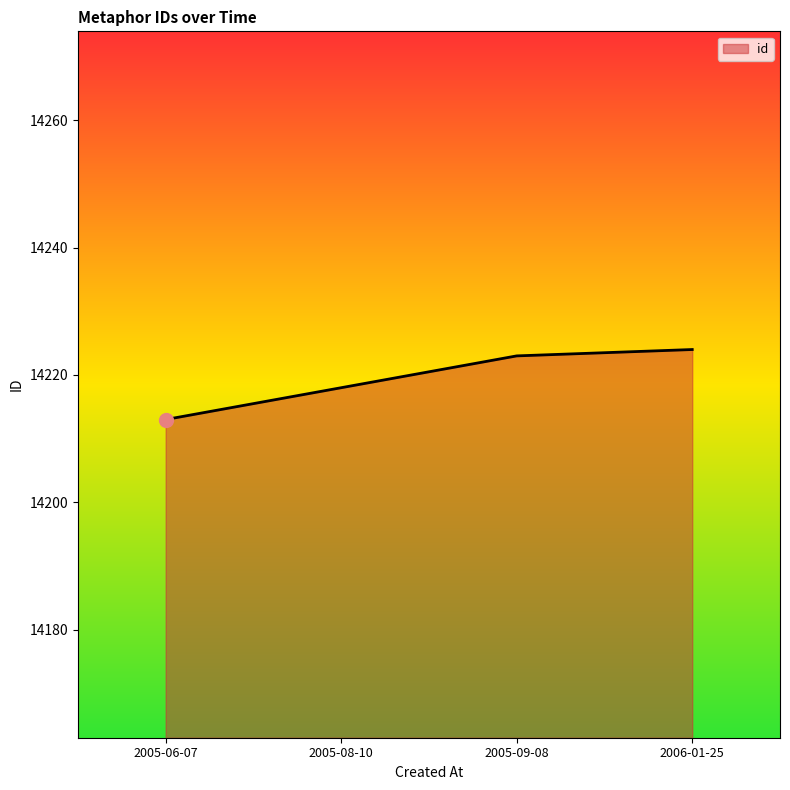

What position from the right is 2005-08-10?

3